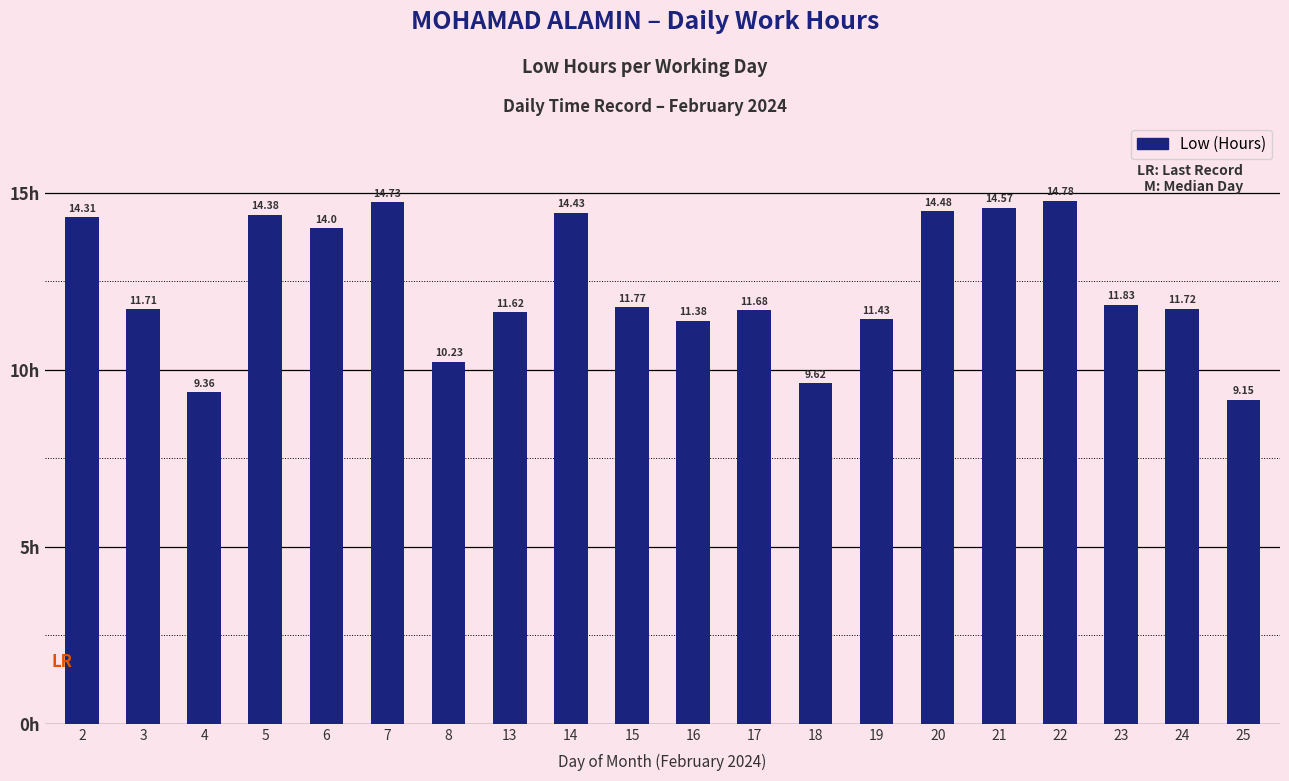

Is it true that the value at 2 is 19.4?

False